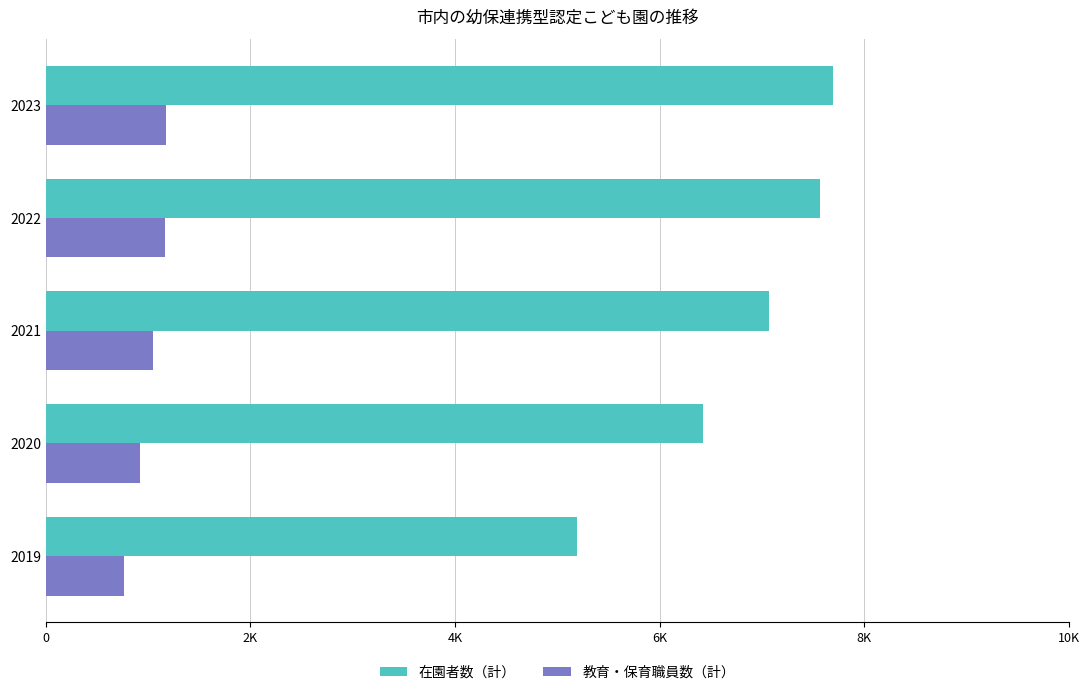

Reading right to left, list all the values displayed in this chart.

在園者数（計）: 7696	7564	7068	6423	5192
教育・保育職員数（計）: 1176	1160	1052	922	768